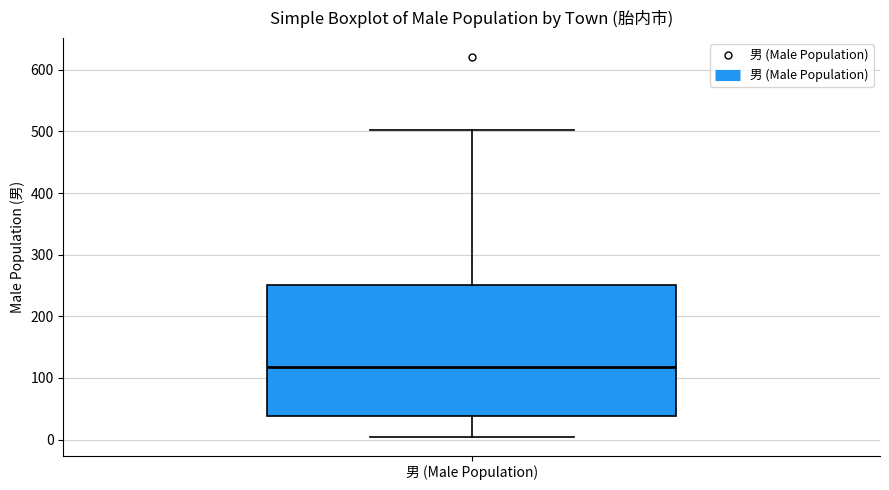

Read this box plot against the y-axis: the position of the median line, the range covered by the box, and the ends of both whiskers. The values are not printed on the chart, so give them approximately, as read against the axis.

median 120, box 40 to 250, whiskers 10 to 500